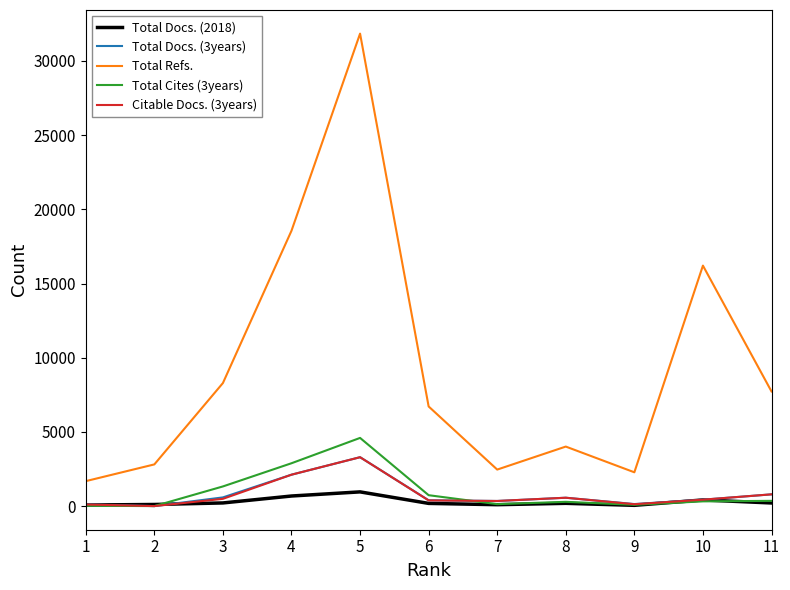

The value of Total Cites (3years) at 5 is 8095. True or false?

False